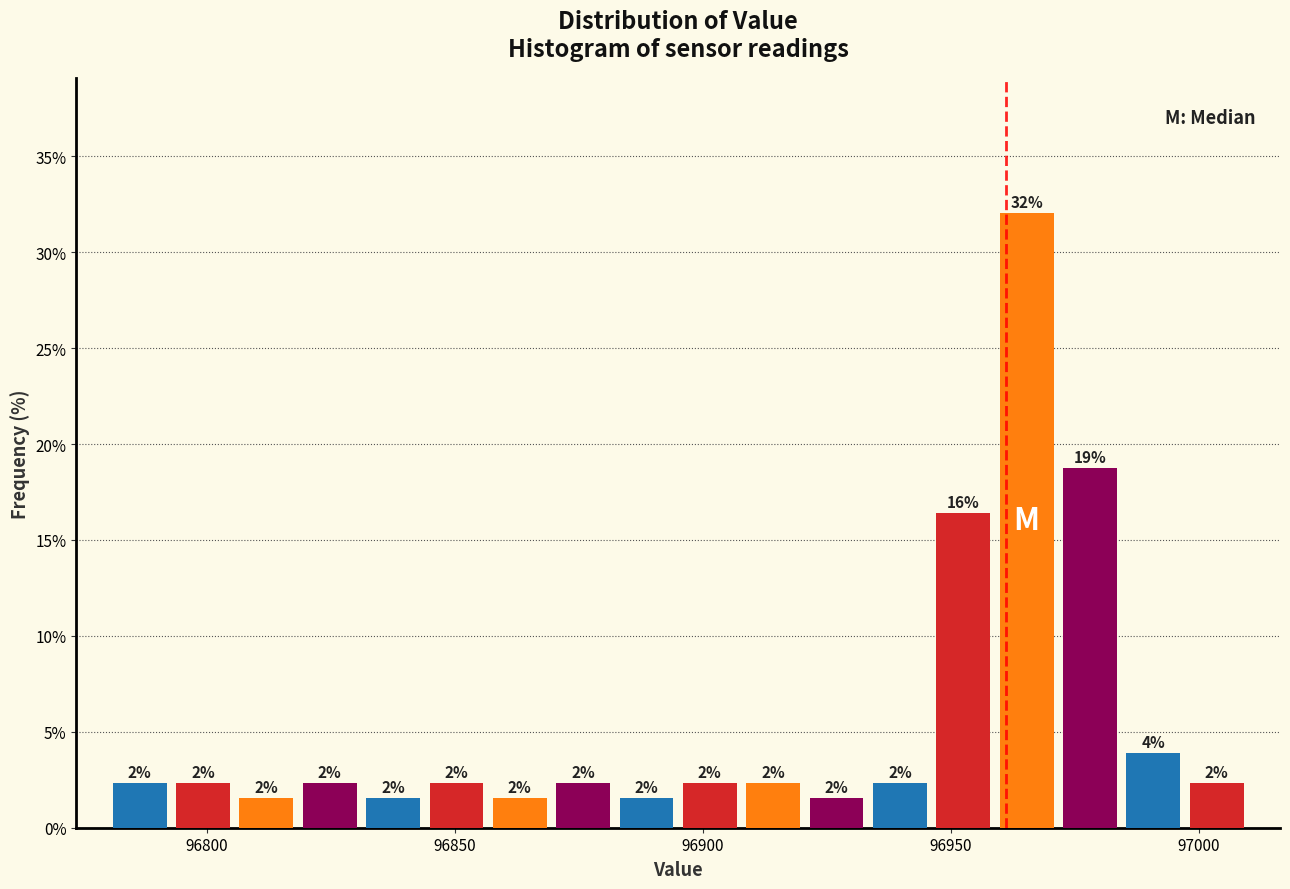

Read against the x-axis, roughly where is the centre of the tallest bar?

96965